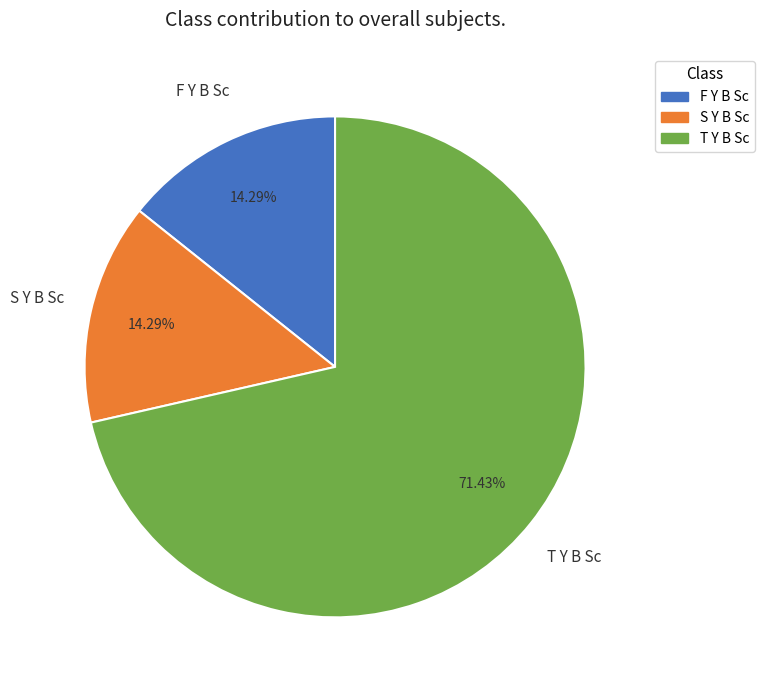

True or false: S Y B Sc accounts for 4% of the total.

False